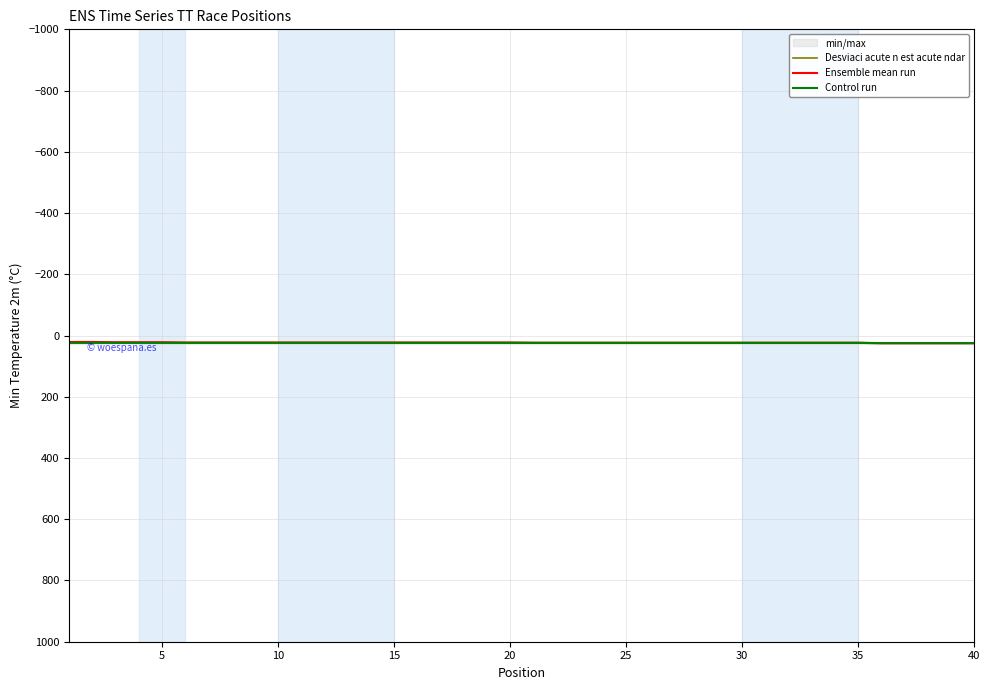

How many data points in Ensemble mean run are above 24?

5